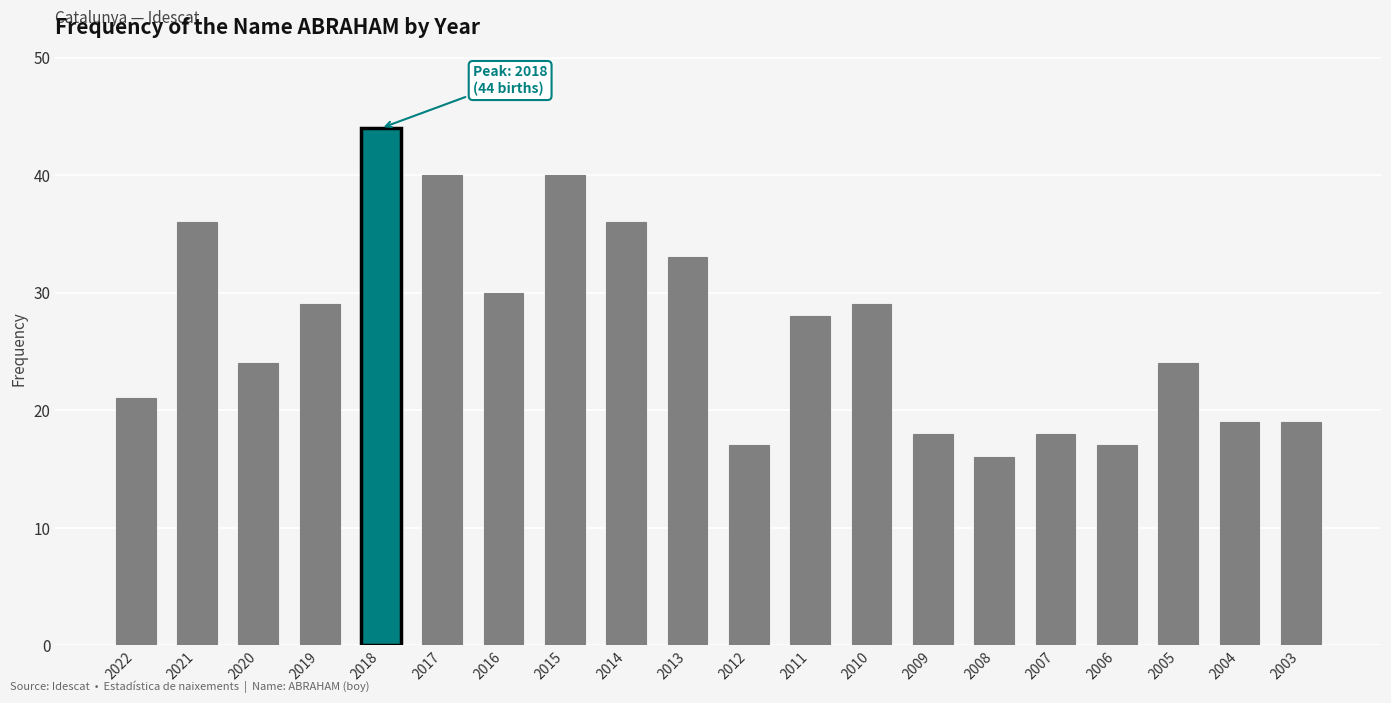

Is it true that the value at 2013 is 33?

True